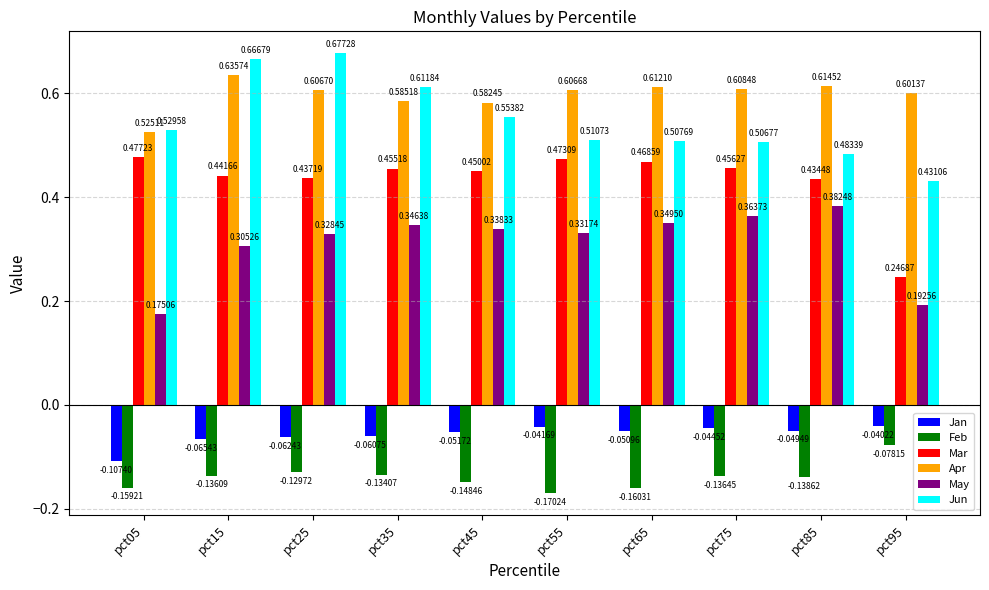

Which series has the widest spread of values?

Jun